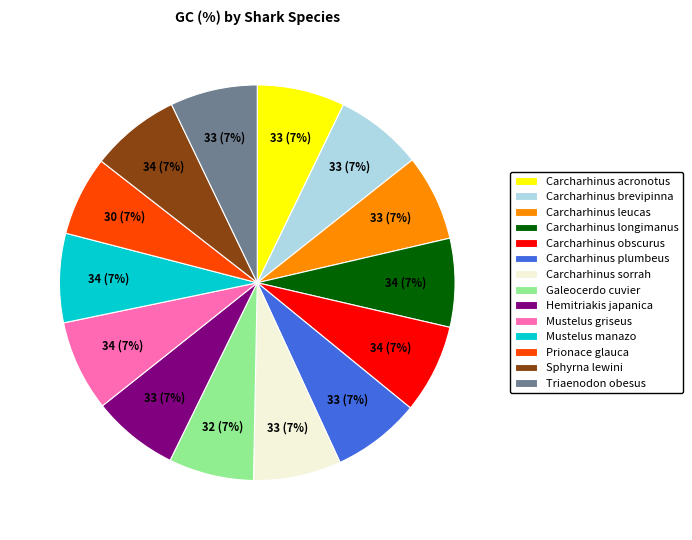

Combined, do Galeocerdo cuvier and Mustelus manazo account for over 50%?

No